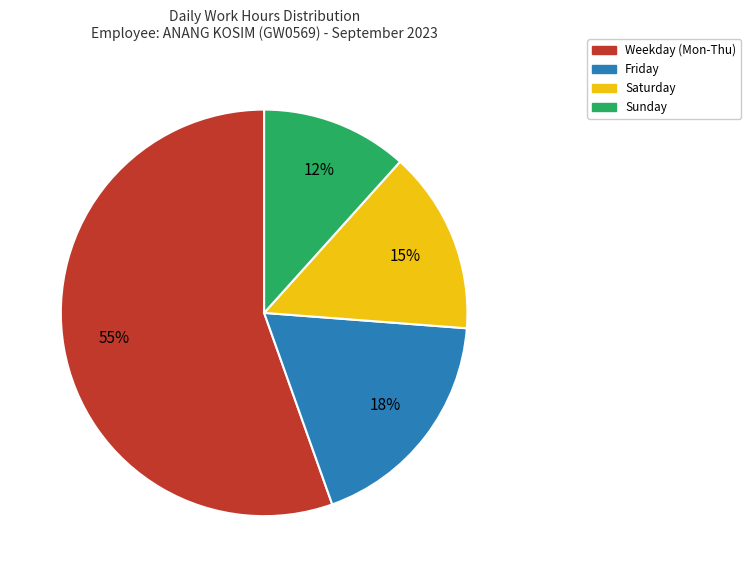

Count the number of slices in the pie.

4